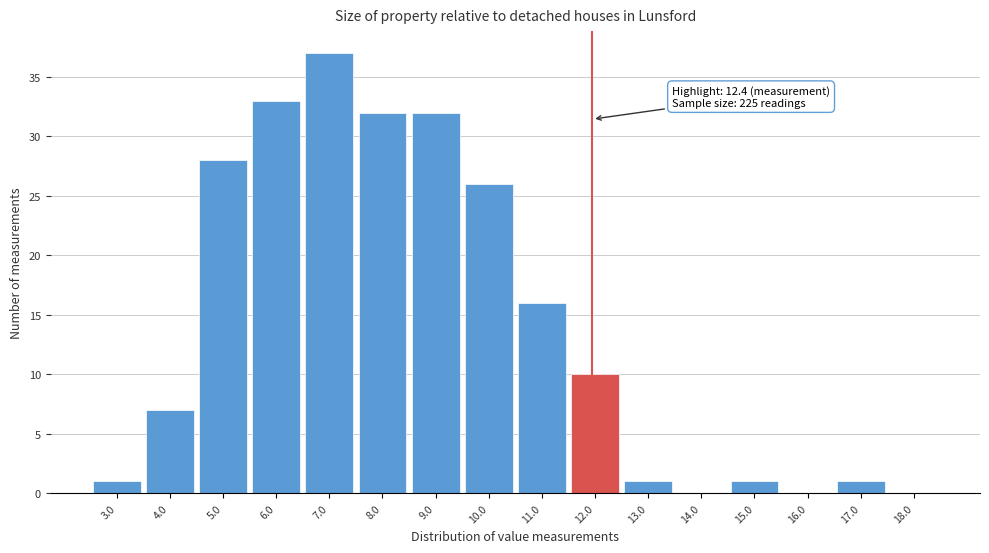

Reading right to left, what are all the values shown in this chart?

18.0=0	17.0=1	16.0=0	15.0=1	14.0=0	13.0=1	12.0=10	11.0=16	10.0=26	9.0=32	8.0=32	7.0=37	6.0=33	5.0=28	4.0=7	3.0=1